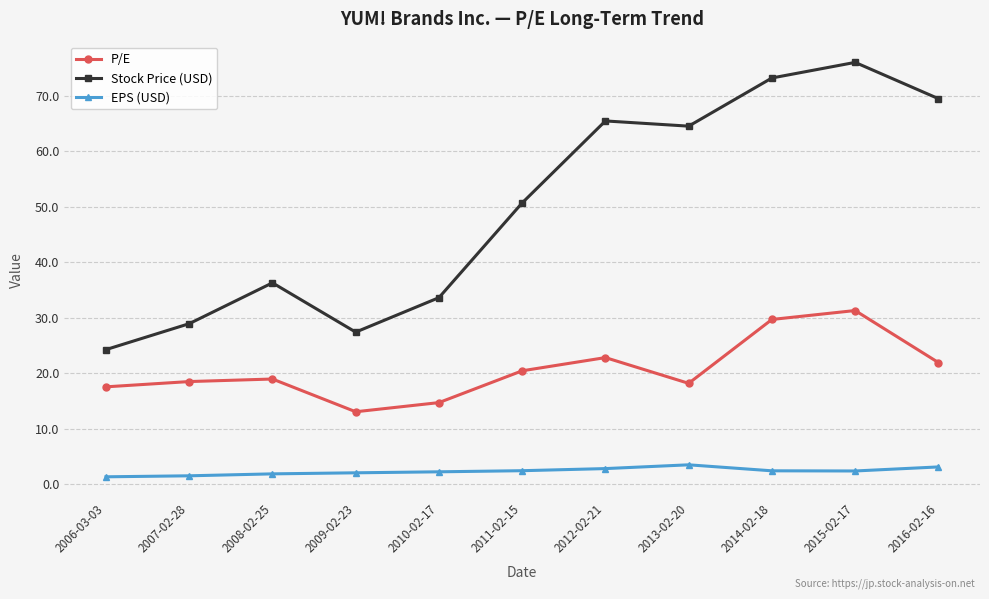

True or false: P/E and Stock Price (USD) intersect in this chart.

False